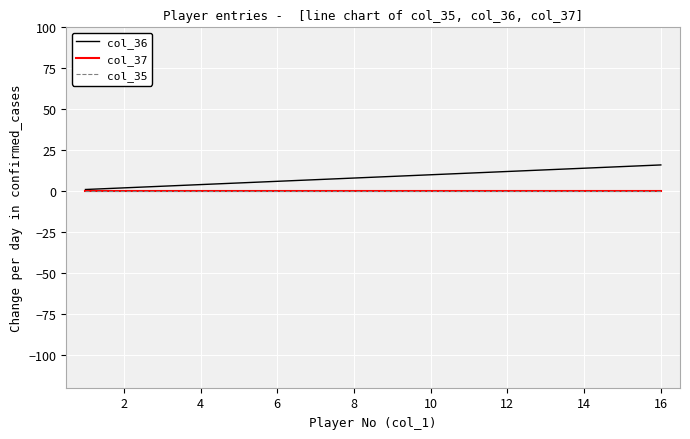

Does the chart have visible grid lines?

Yes